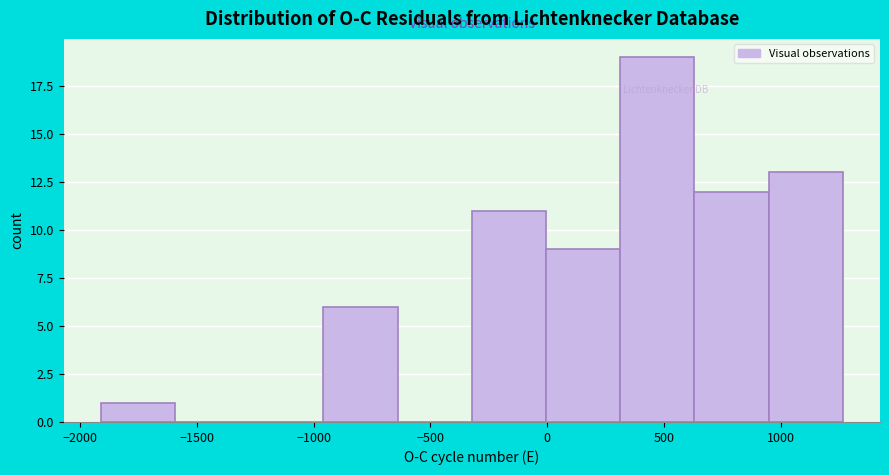

Which range on the x-axis has the tallest bar?

300 to 650